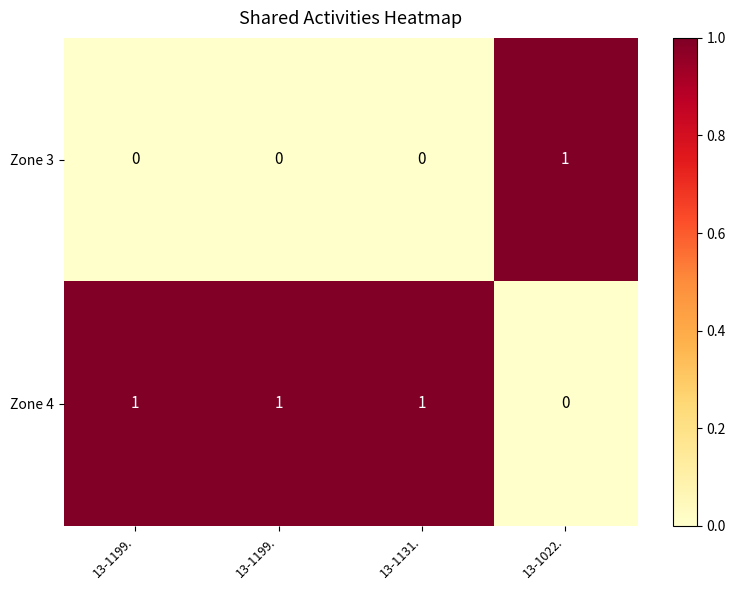

Reading left to right, list all the values displayed in this chart.

Zone 3: 13-1199.=0	13-1199.=0	13-1131.=0	13-1022.=1
Zone 4: 13-1199.=1	13-1199.=1	13-1131.=1	13-1022.=0